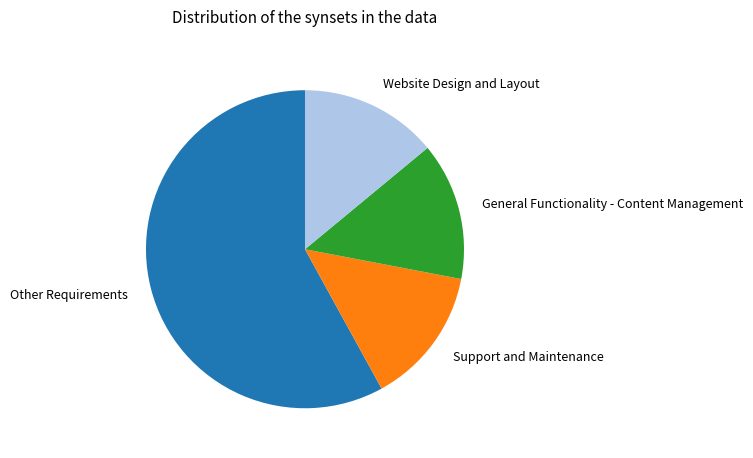

What is the majority slice?

Other Requirements